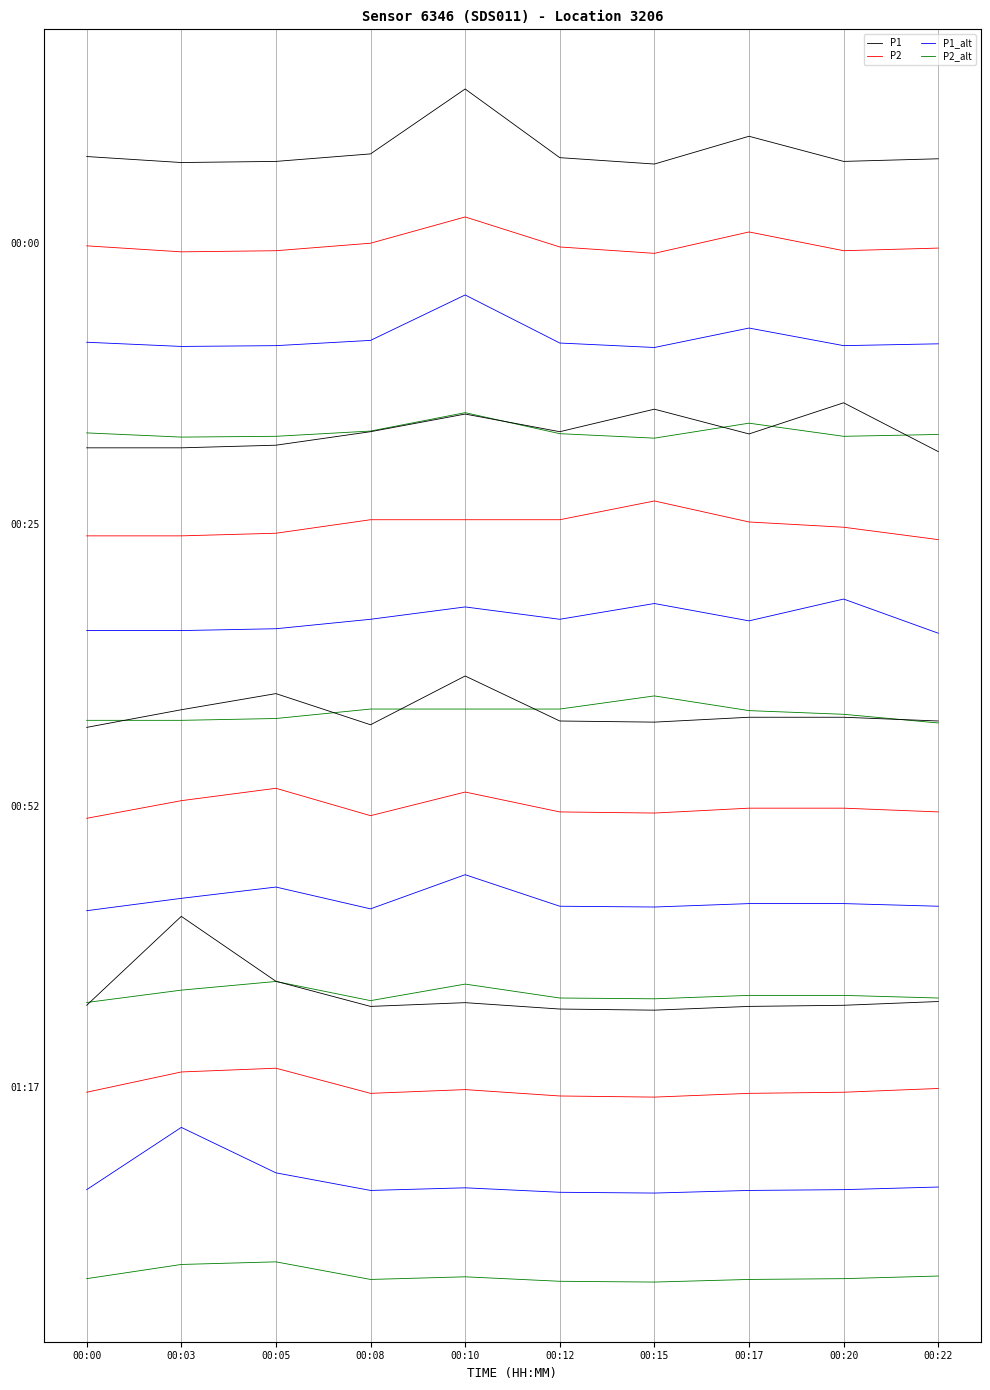

True or false: P2 has more than 1 points higher than both neighbors.

True